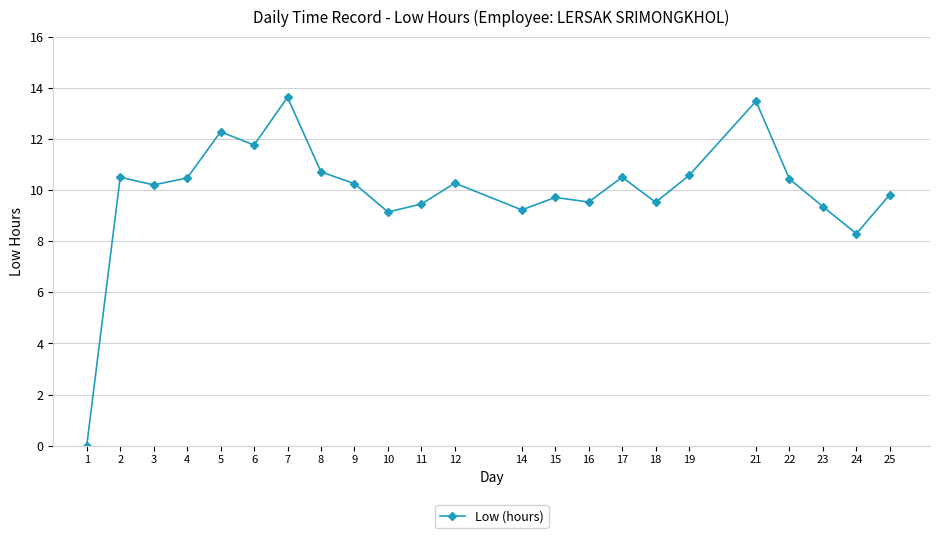

What is the difference between the maximum and second lowest values?

5.3